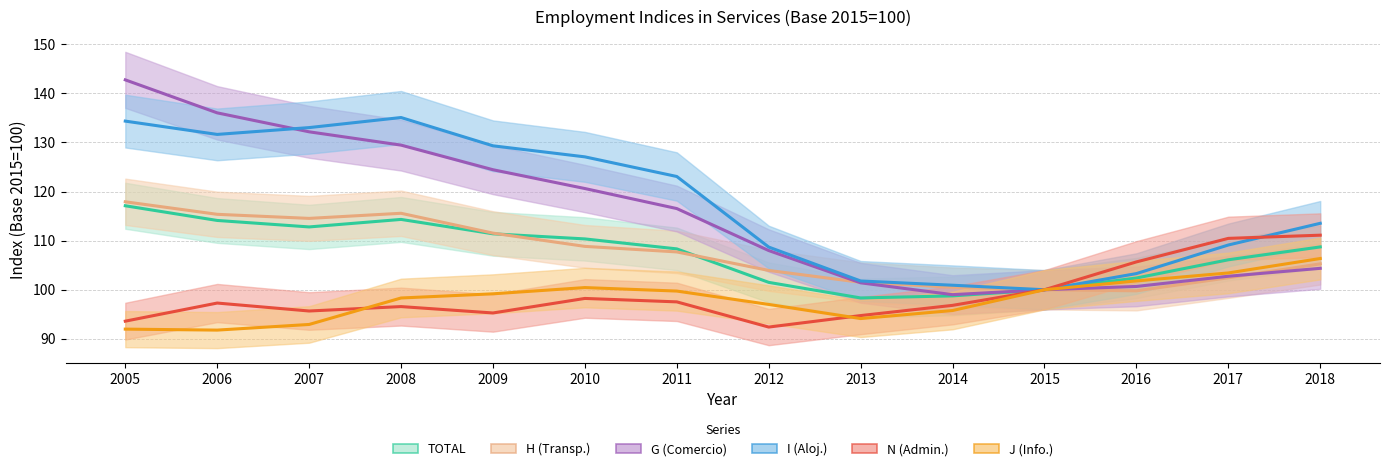

Is this an area chart (filled region under the line)?

No